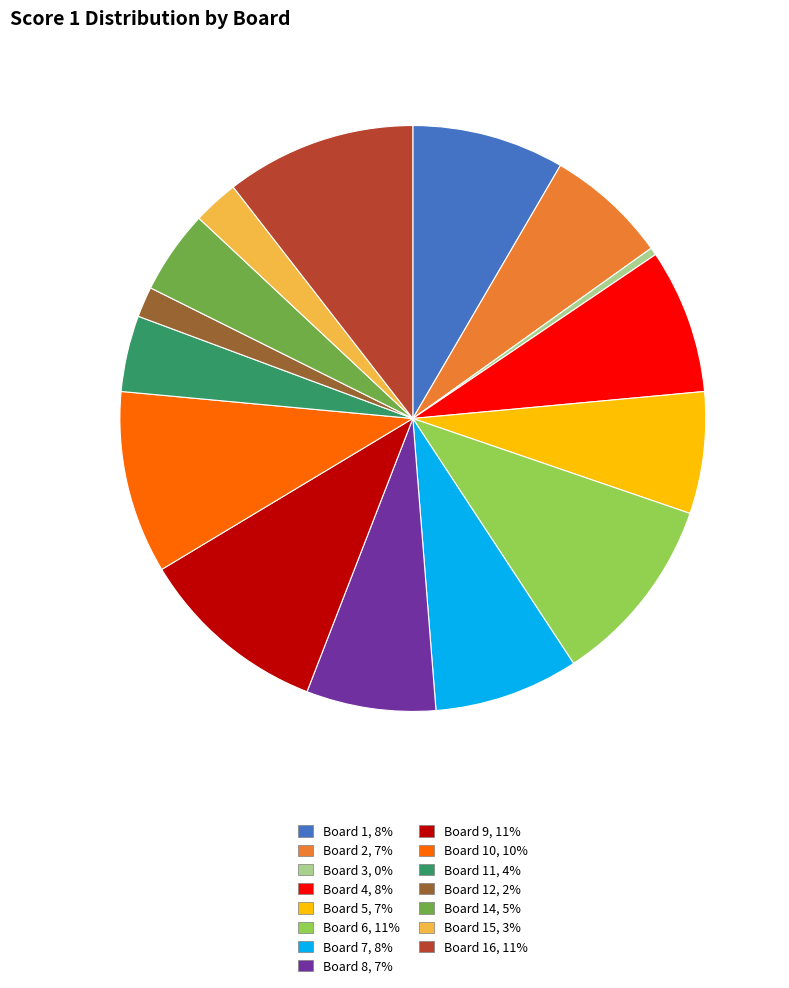

Is there a majority slice in this chart?

No